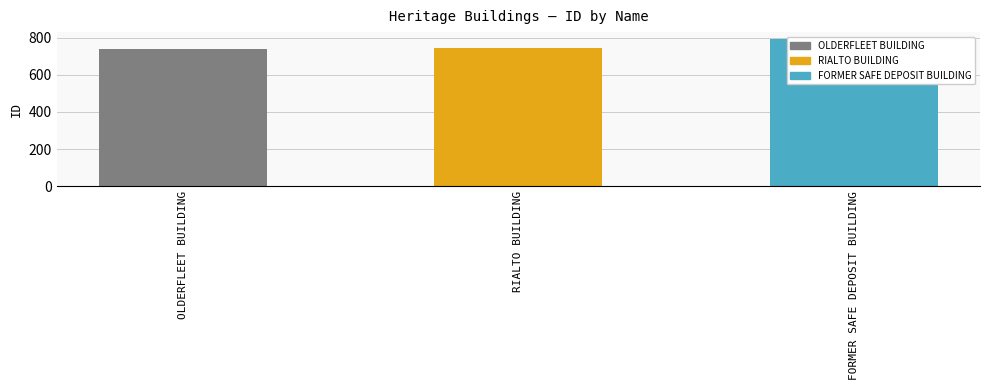

Is it true that the value at FORMER SAFE DEPOSIT BUILDING is 1201?

False